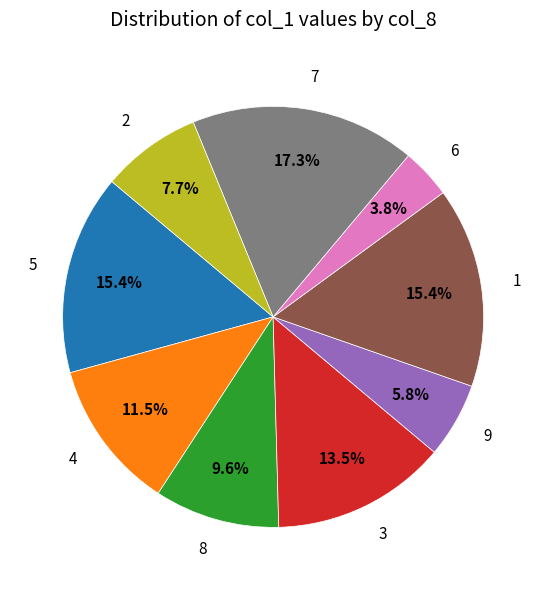

What portion of the pie excludes 4?

88.5%